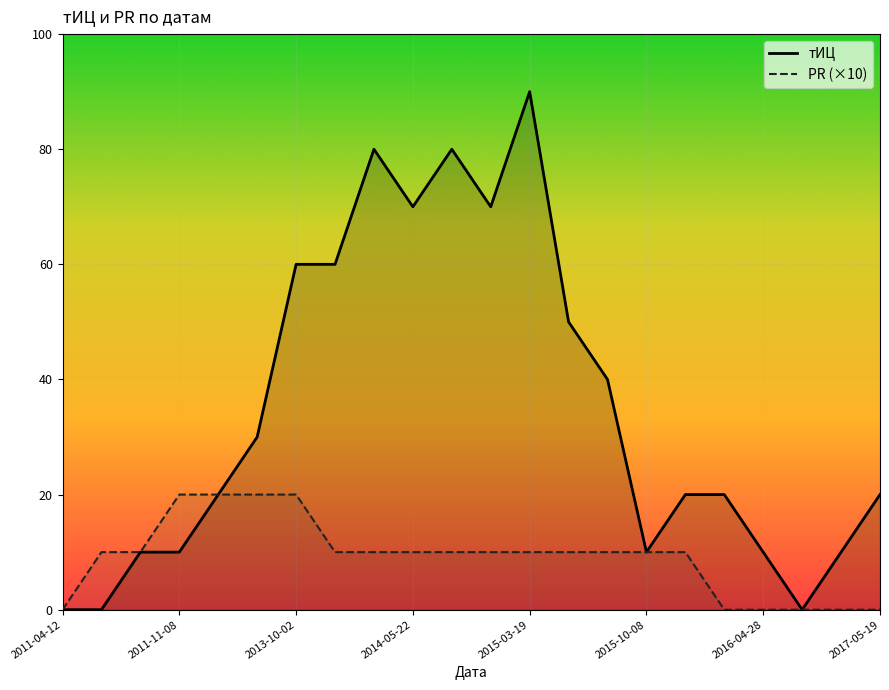

True or false: PR has more than 2 interior local peaks.

False